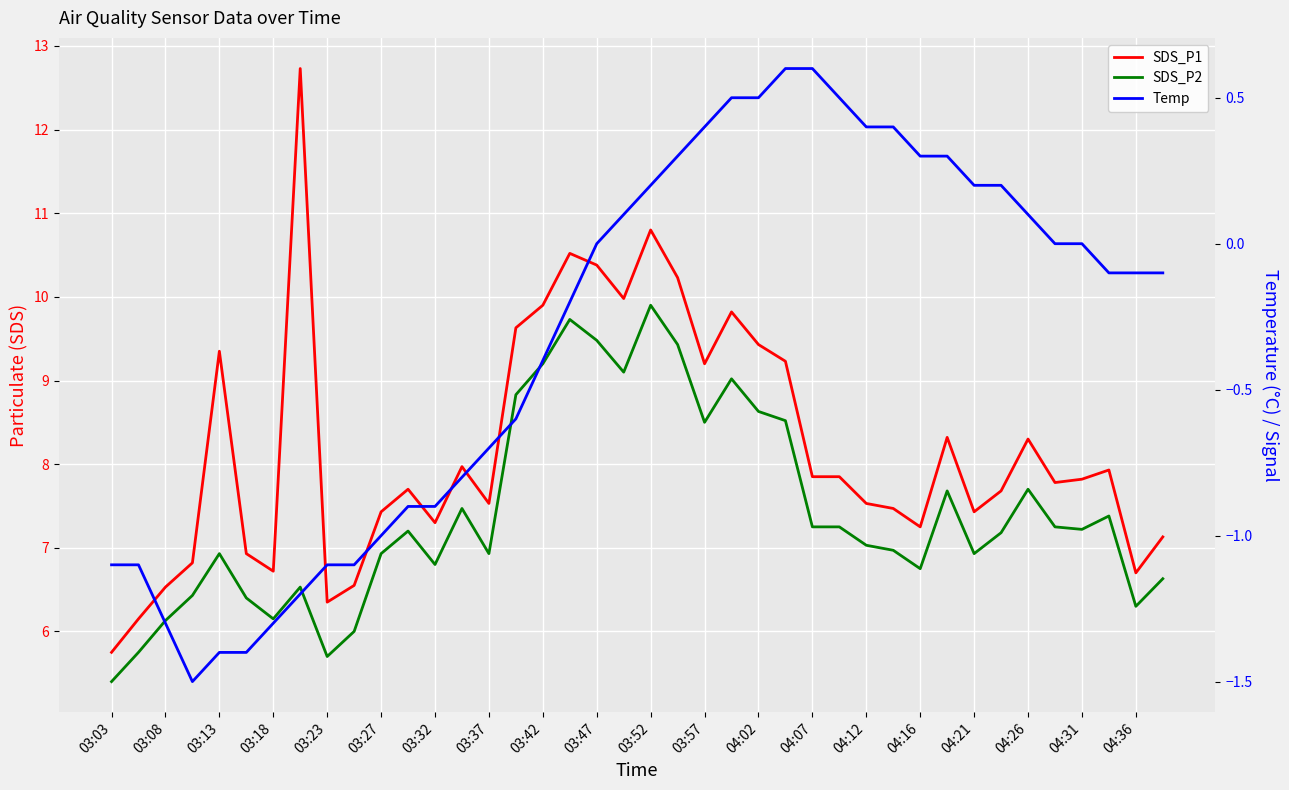

At how many categories does at least one series exceed 6?

39